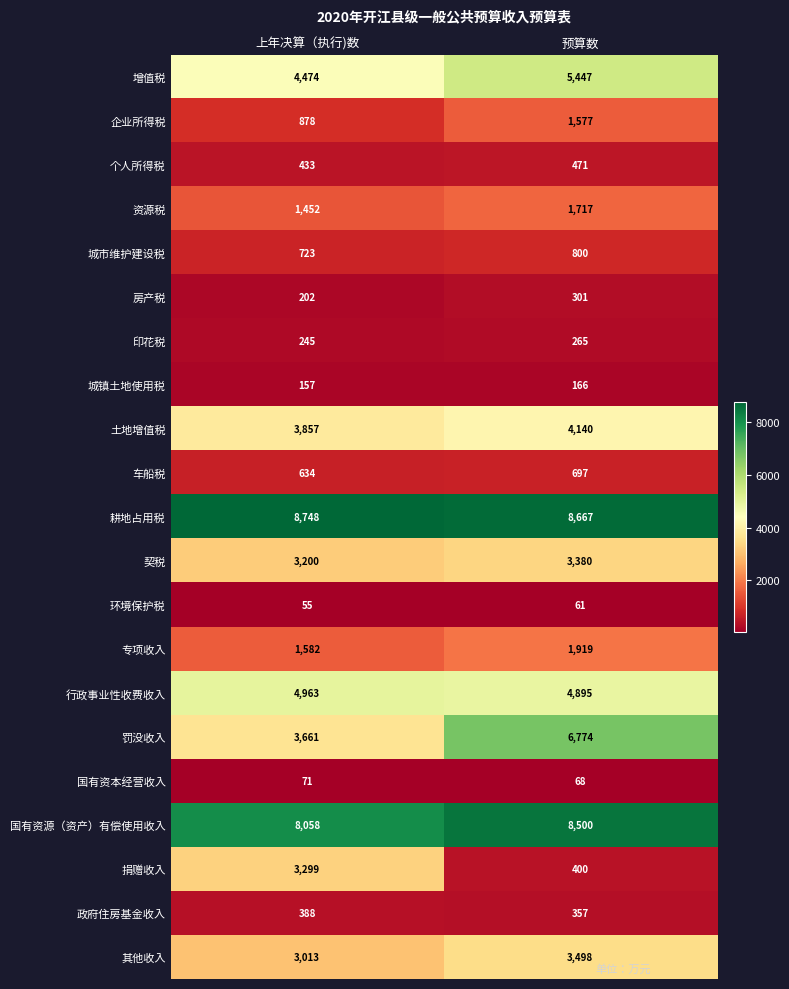

What is the highest value of the 土地增值税 series?

4140